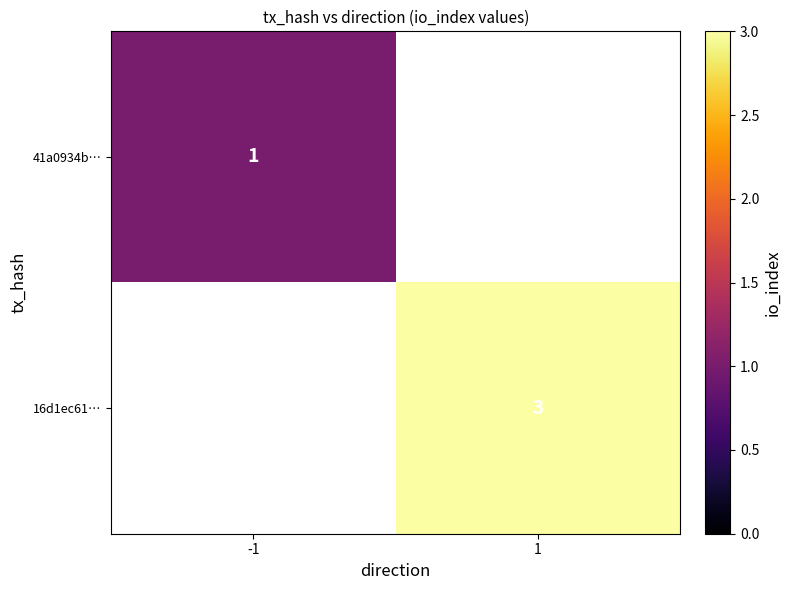

True or false: 16d1ec61… has a value of 5 at 1.

False